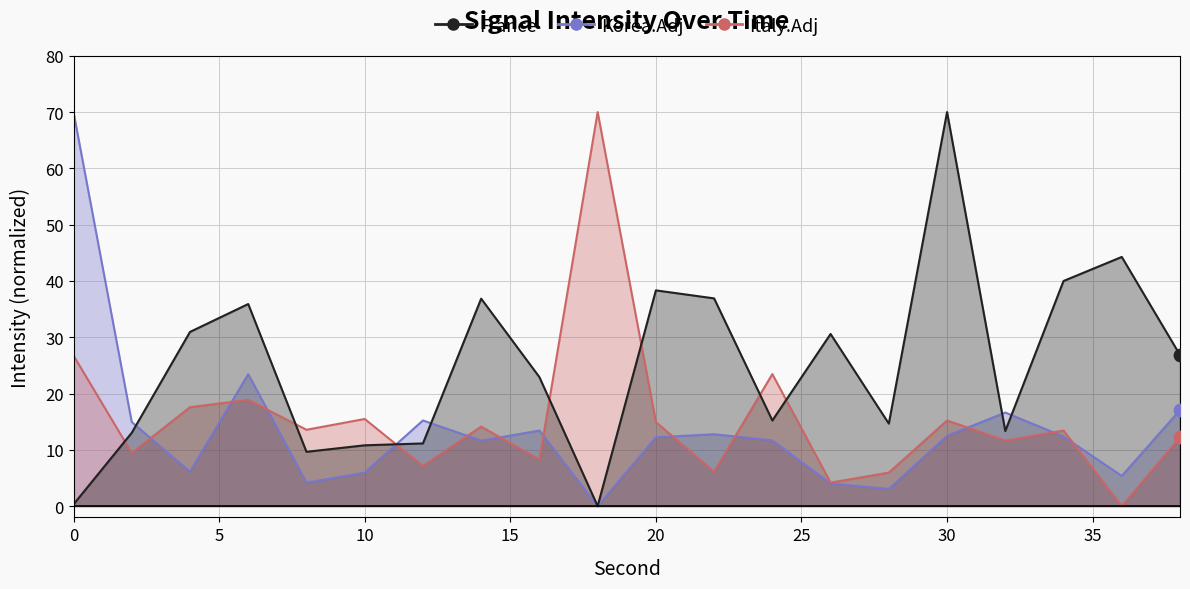

At how many categories does at least one series exceed 51?

3